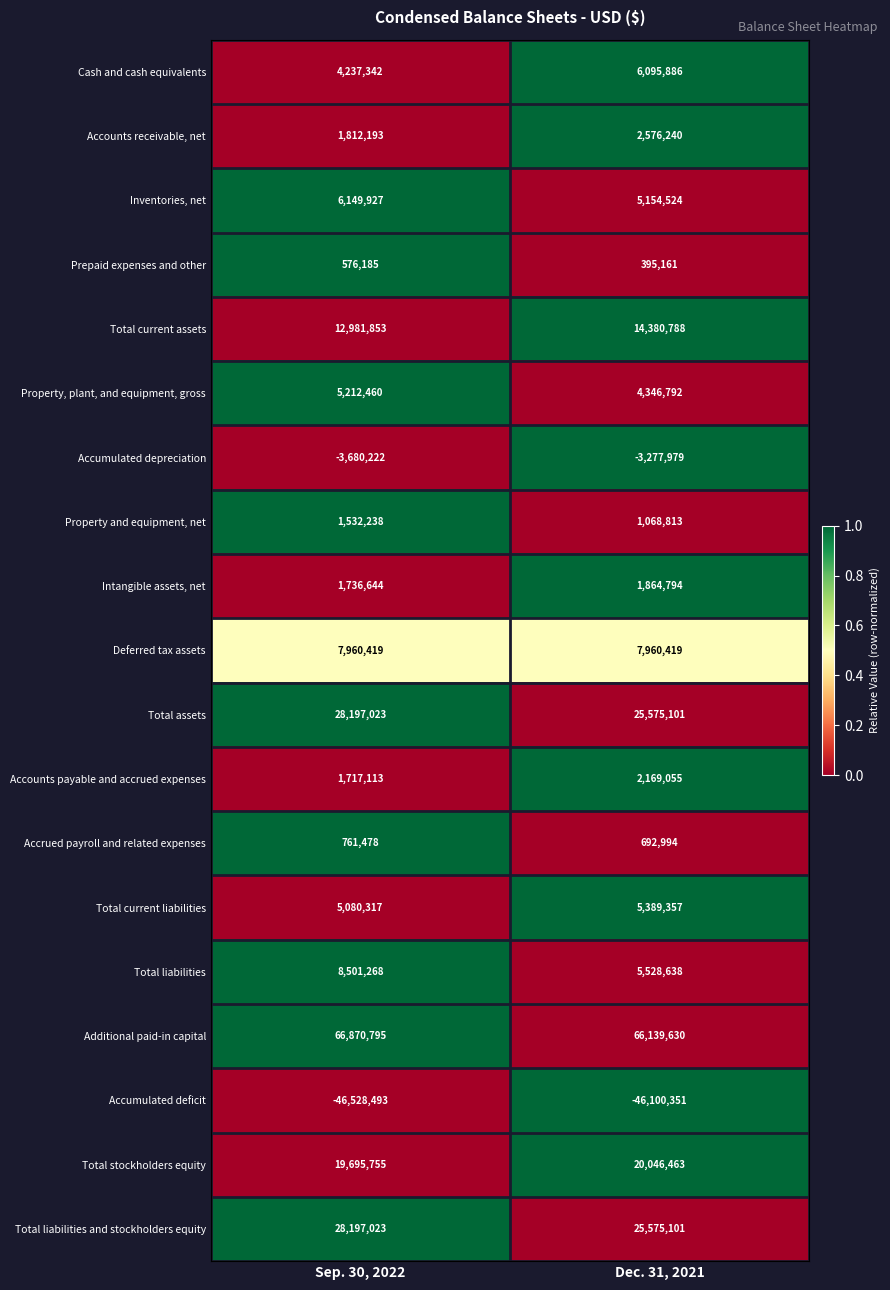

What is the average value of the Accumulated depreciation series?

-3479100